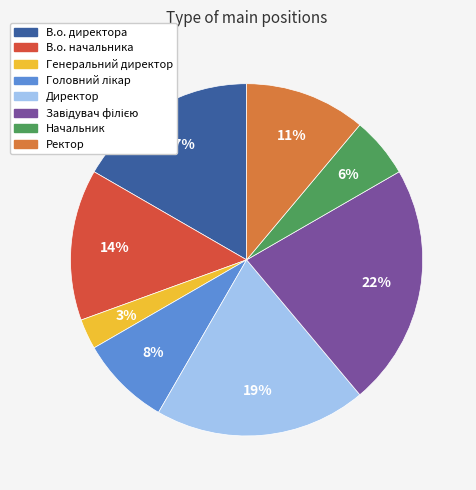

How many slices are in this pie chart?

8